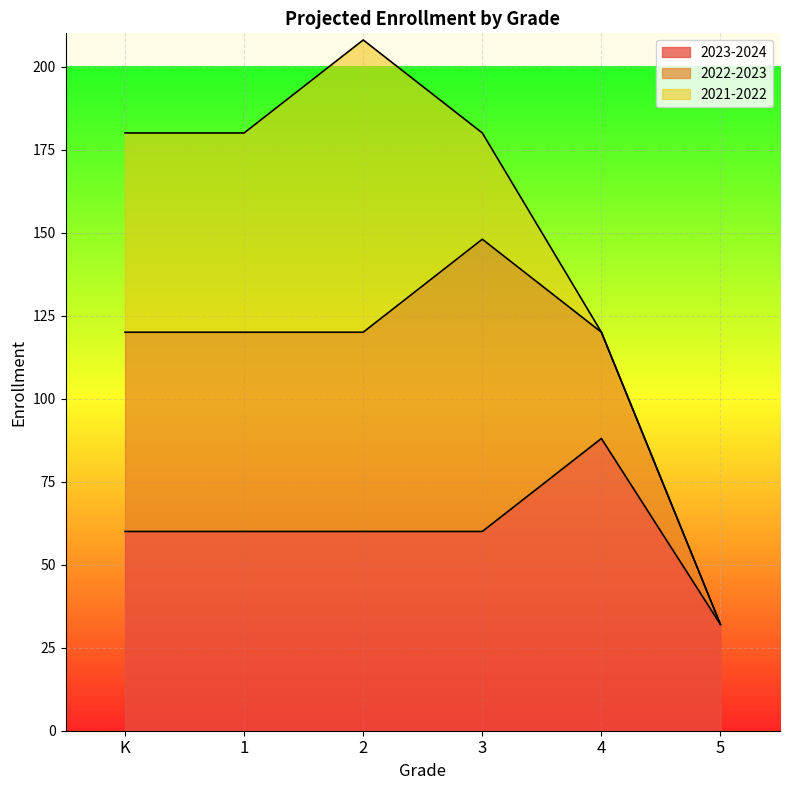

Which series has the widest spread of values?

2022-2023